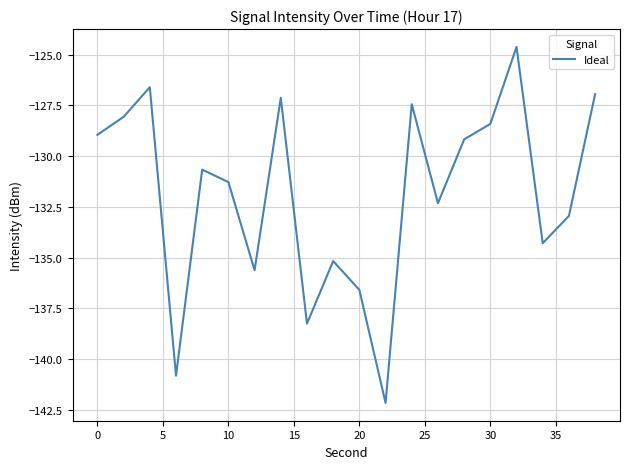

What is the maximum value shown in the chart?

-124.6